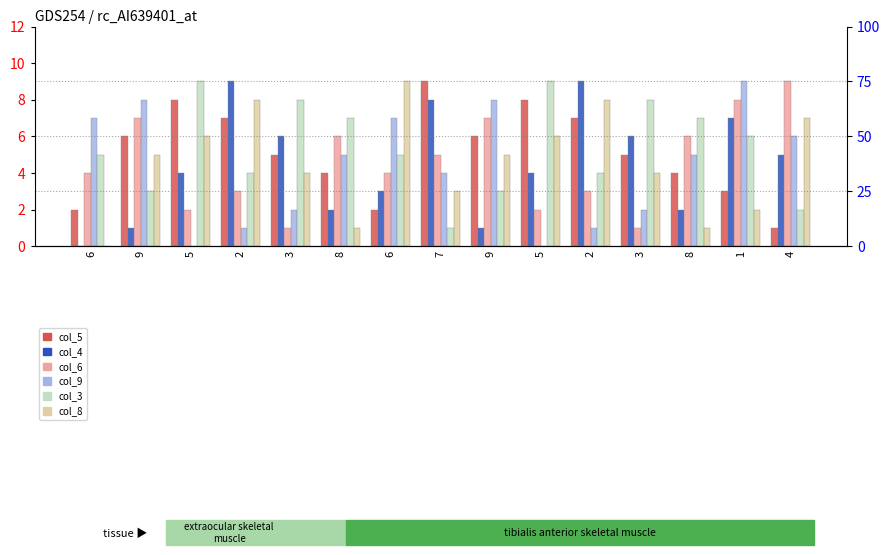

What are all the series names shown in the legend?

col_5, col_4, col_6, col_9, col_3, col_8